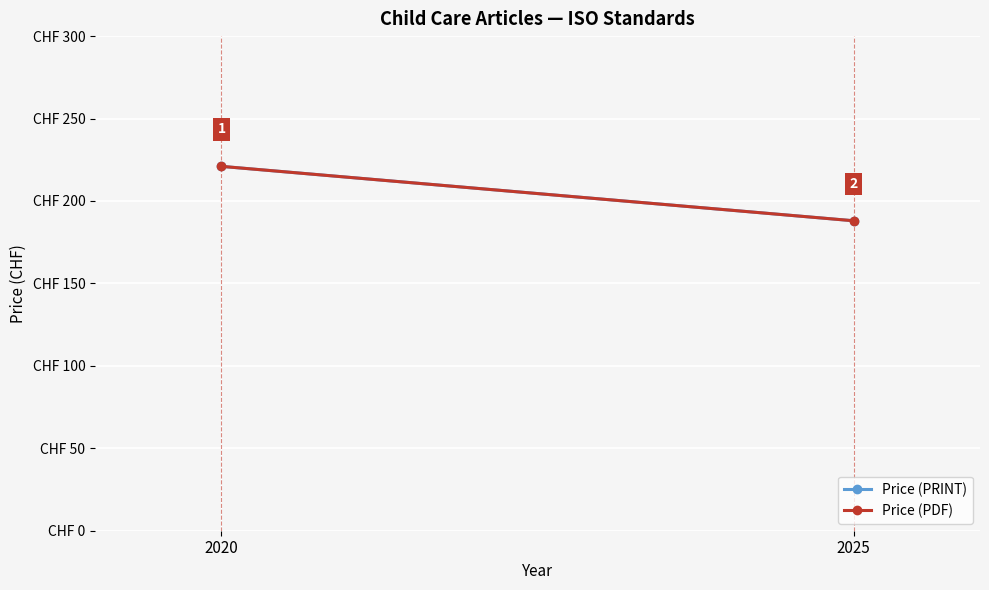

Reading left to right, extract all data points from this chart.

Price (PRINT): 2020=221	2025=188
Price (PDF): 2020=221	2025=188